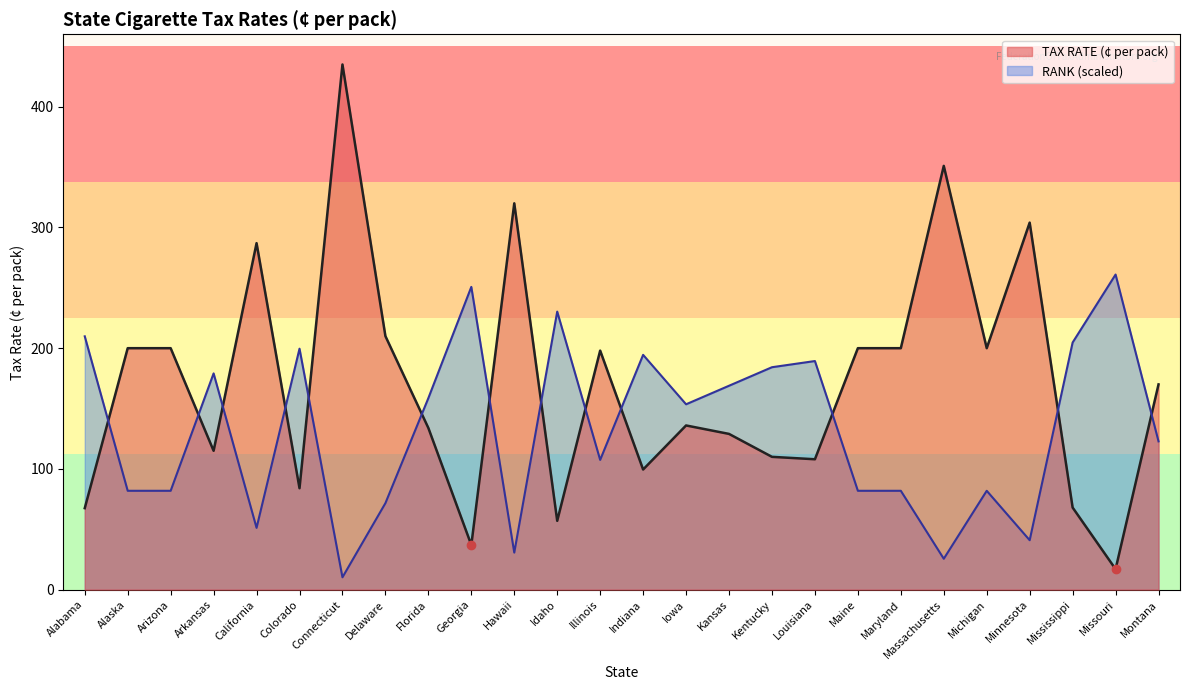

How many times do TAX RATE (¢ per pack) and RANK cross each other?

13